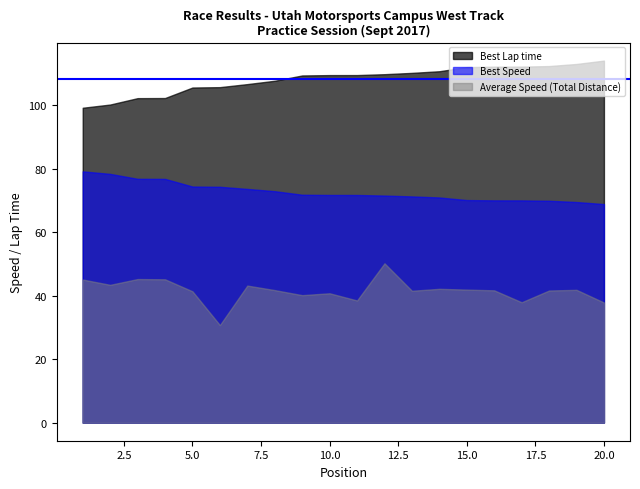

Which series has the largest total across all categories?

Best Lap time